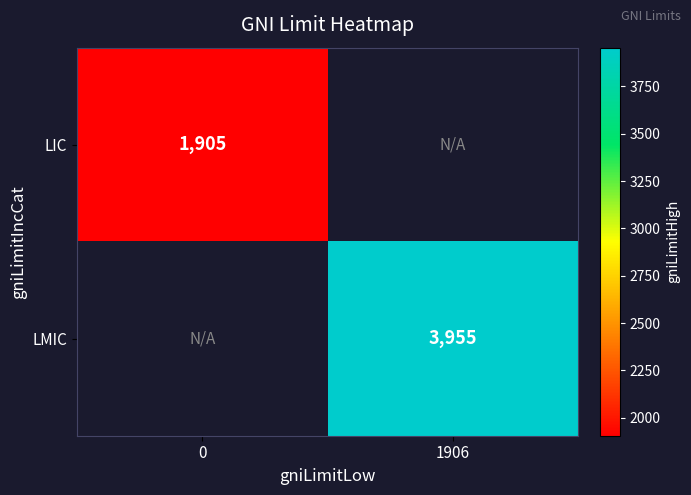

At which category does the chart reach its peak across all series?

1906